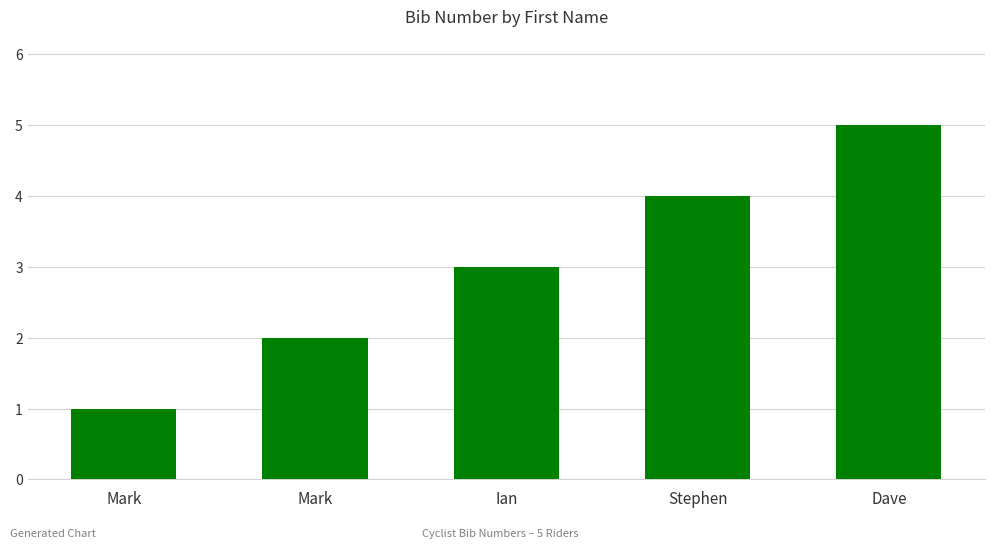

Does the chart contain any negative values?

No